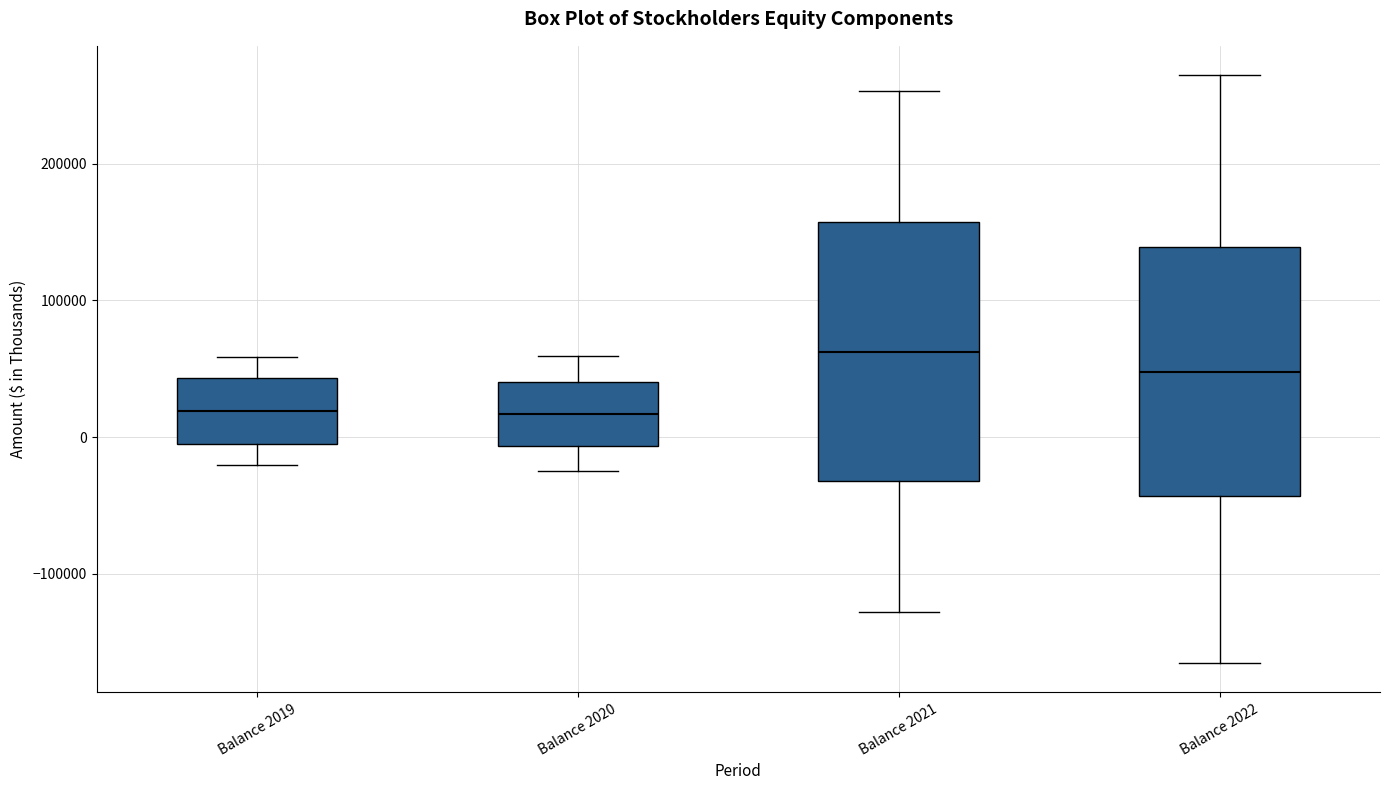

Reading left to right, transcribe this box plot: for each box, give where its median line is, the range the box spans, and where its two whiskers end, as read against the y-axis. The values are not printed on the chart, so give them approximately, as read against the axis.

Balance 2019: median 20000, box -10000 to 40000, whiskers -20000 to 60000
Balance 2020: median 20000, box -10000 to 40000, whiskers -20000 to 60000
Balance 2021: median 60000, box -30000 to 160000, whiskers -130000 to 250000
Balance 2022: median 50000, box -40000 to 140000, whiskers -170000 to 260000